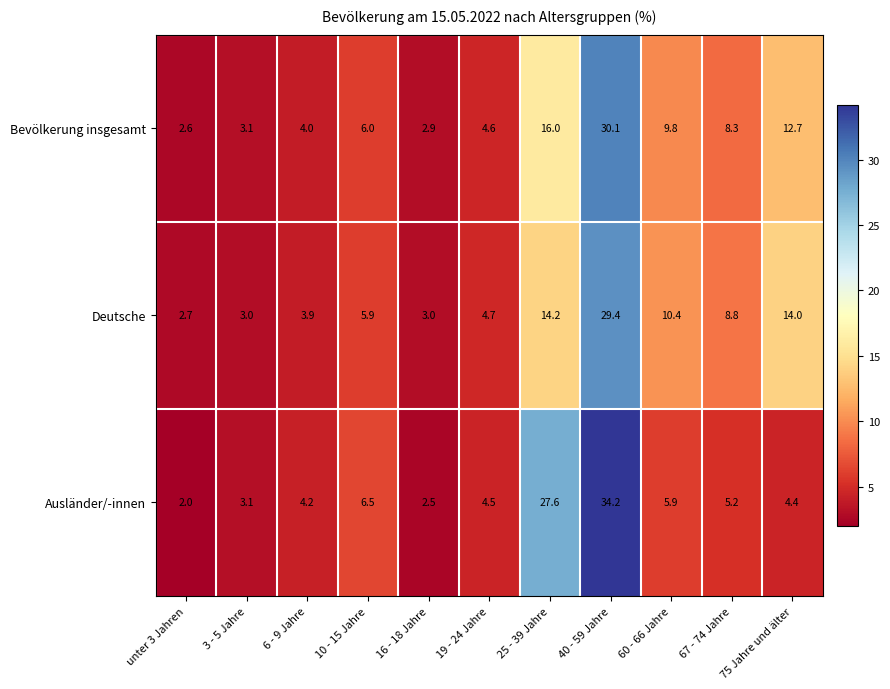

Rank the series at unter 3 Jahren from lowest to highest value.

Ausländer/-innen, Bevölkerung insgesamt, Deutsche